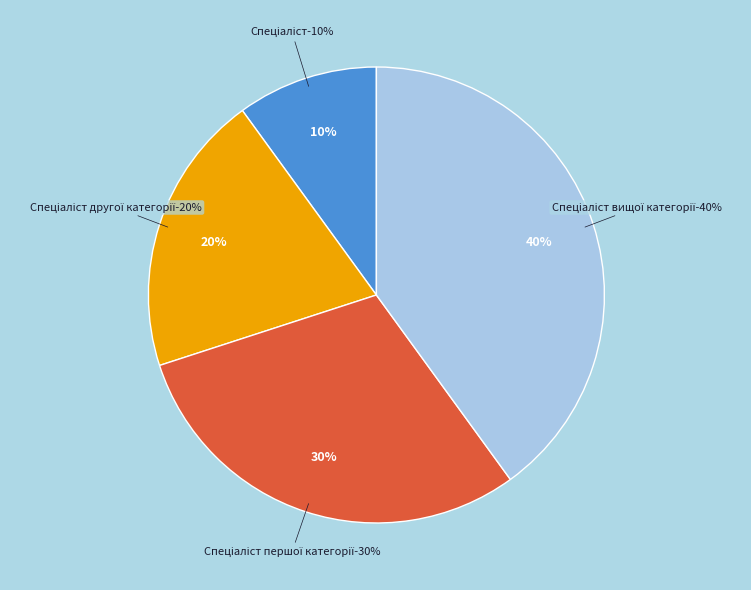

How many segments does this pie chart have?

4